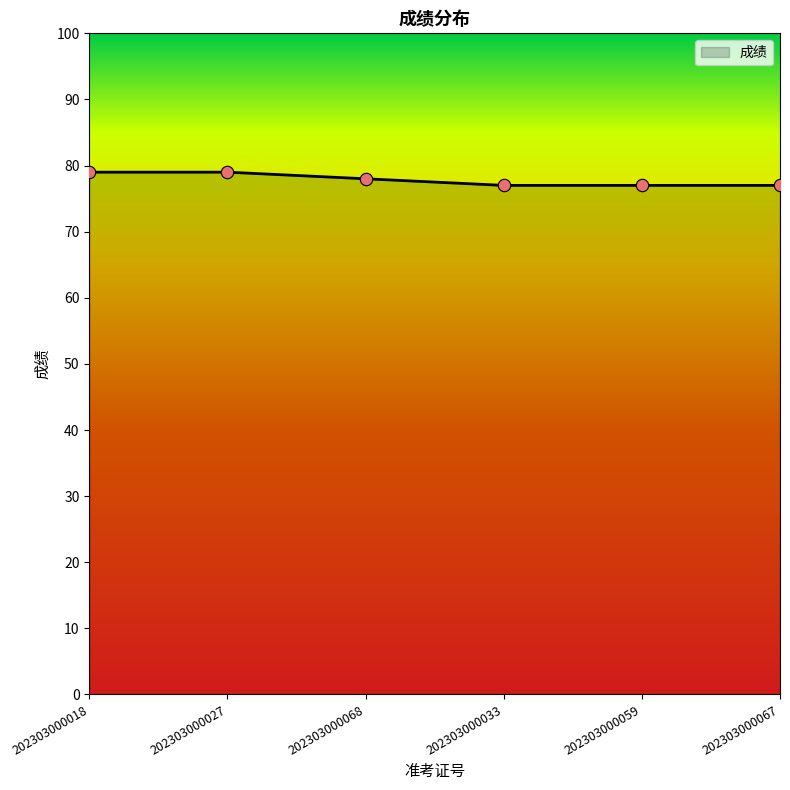

What is the ratio of the value at 202303000059 to the value at 202303000067?

1.0